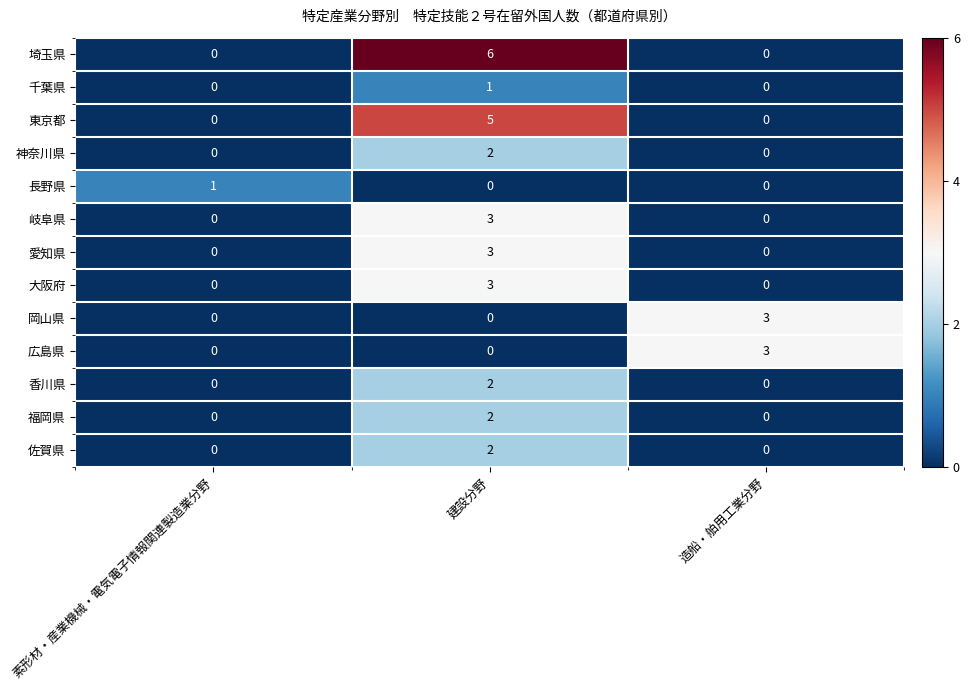

What is the sum of all 埼玉県 values?

6